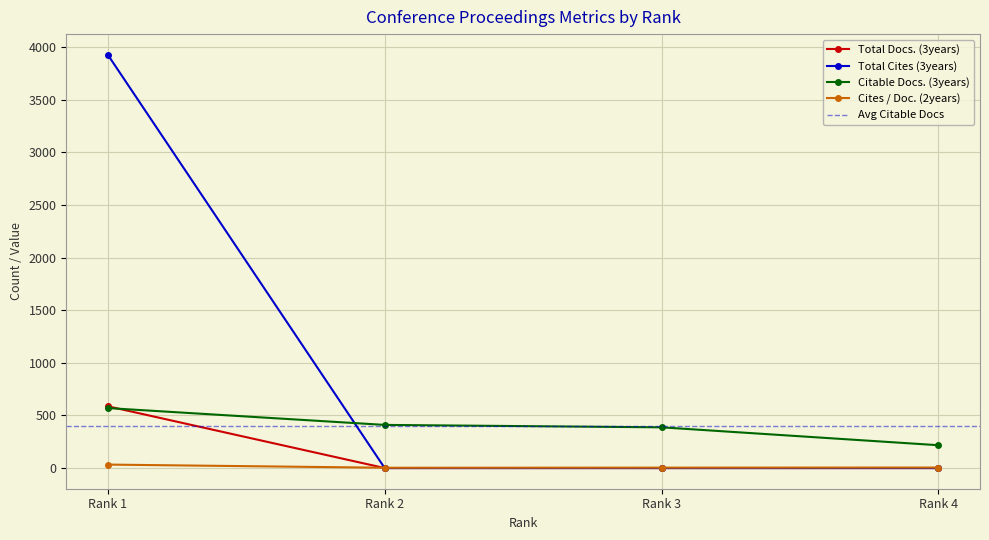

The value of Citable Docs. (3years) at Rank 3 is 387. True or false?

True